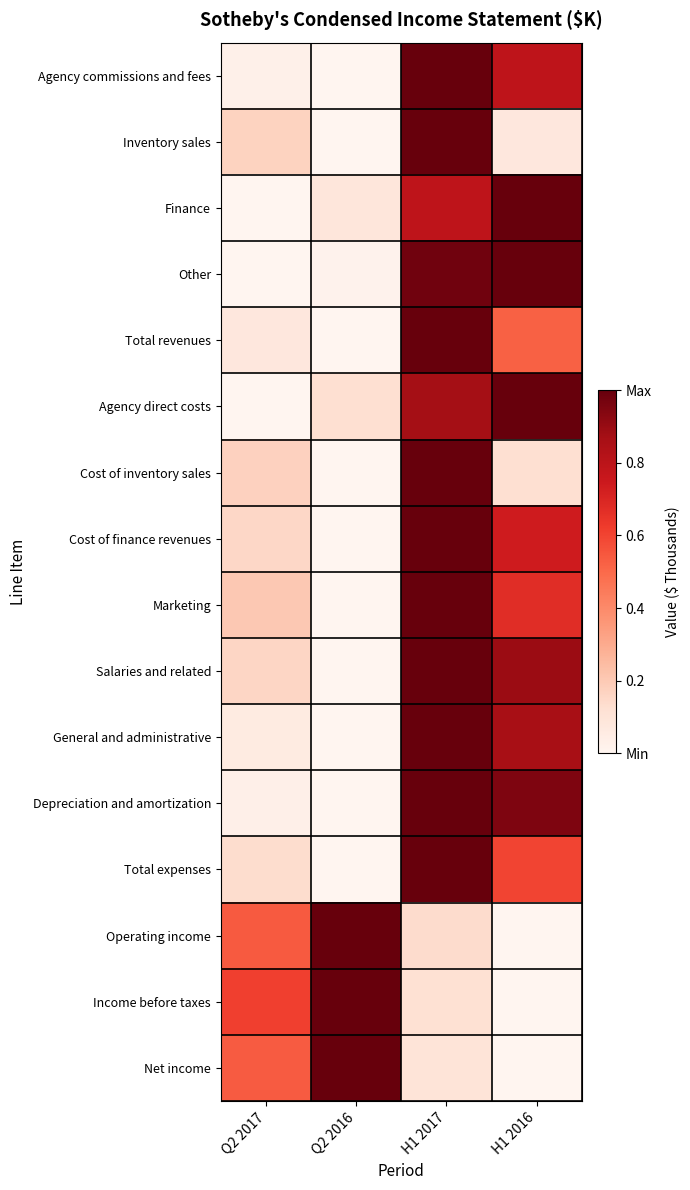

What is the difference between the highest and lowest values at H1 2017?

0.9